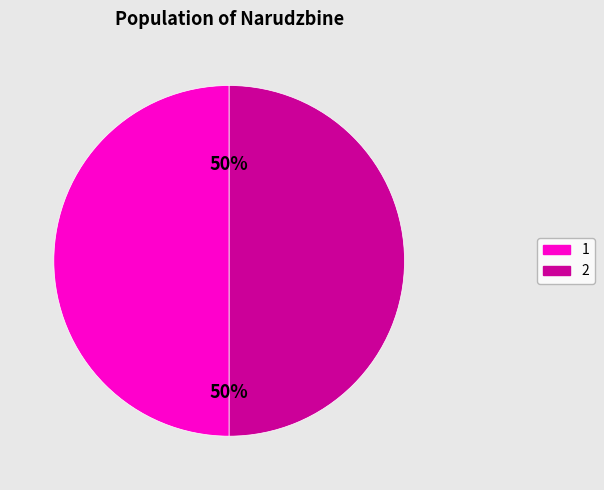

To the nearest percent, what percentage of the pie is 2?

50%